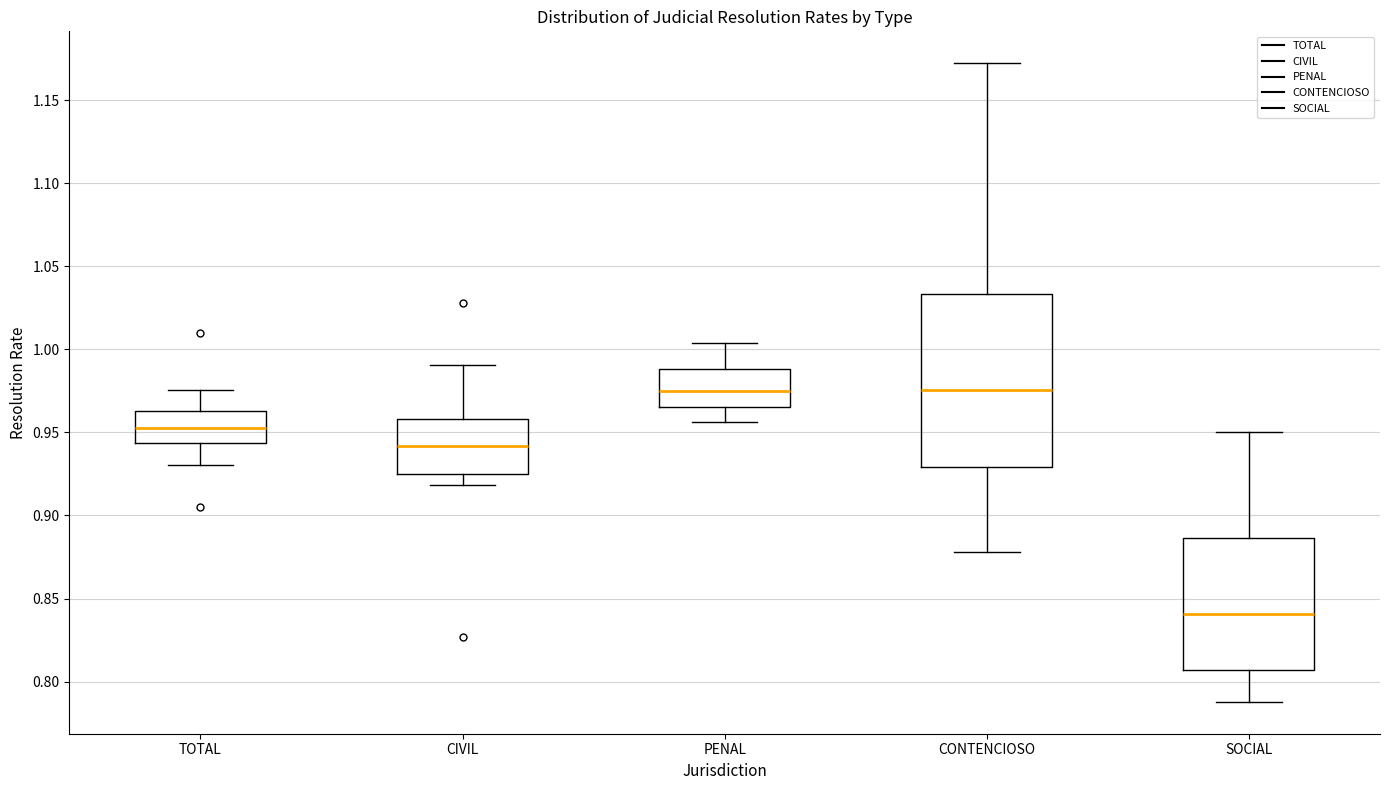

Where is the upper edge of the box for CONTENCIOSO on the y-axis? The values are not printed on the chart, so give them approximately, as read against the axis.

1.035